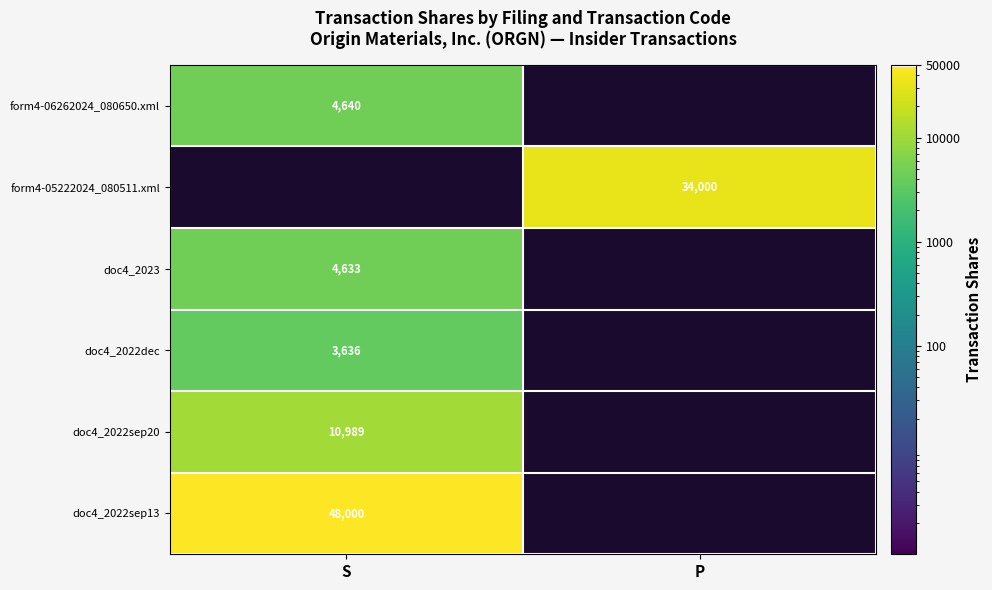

The doc4_2023 series shows 3070 at S. True or false?

False